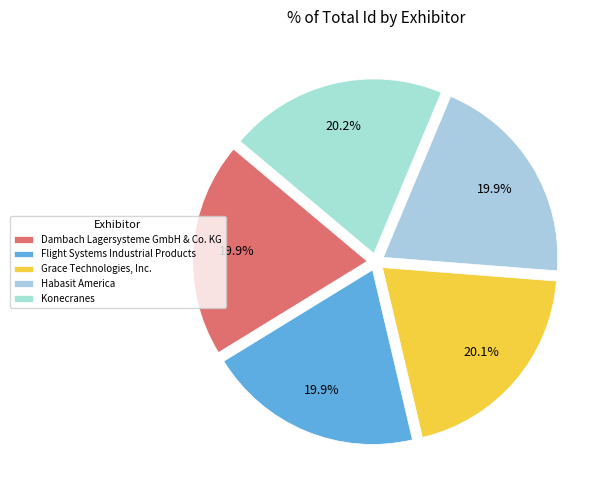

Does any single category account for the majority?

No